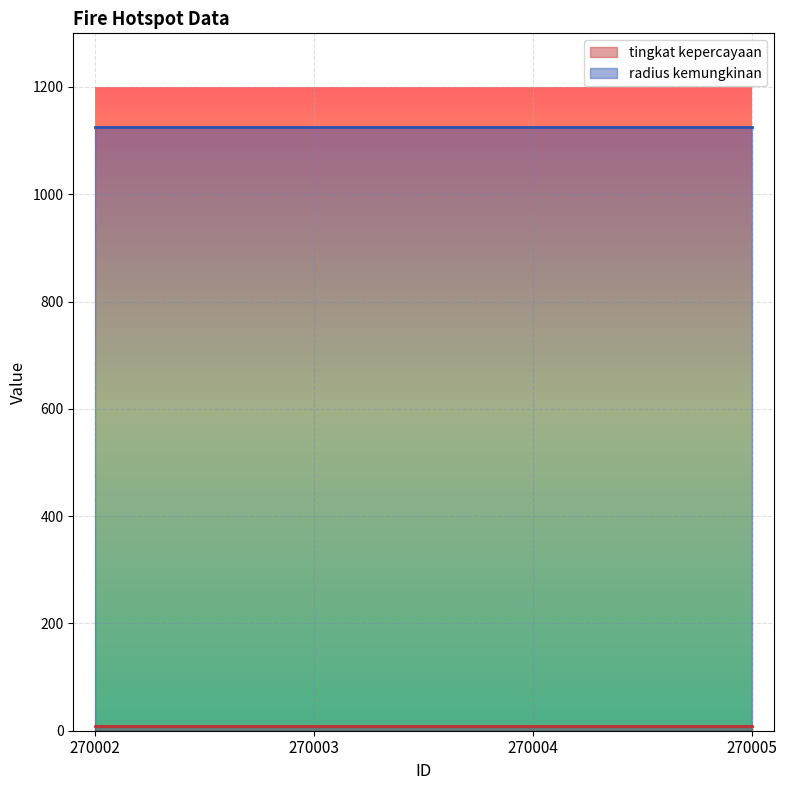

List the labels in order of radius kemungkinan value, smallest first.

270002, 270003, 270004, 270005